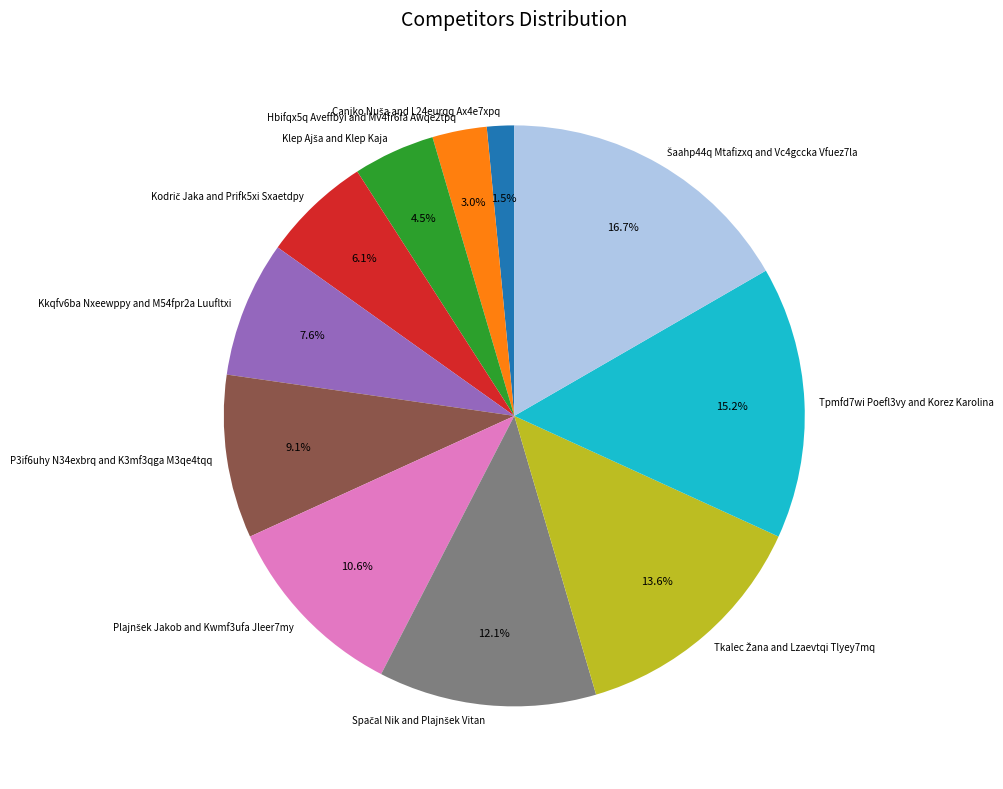

What percentage is NOT represented by Hbifqx5q Aveffbyi and Mv4fr6fa Awqe2tpq?

97.0%